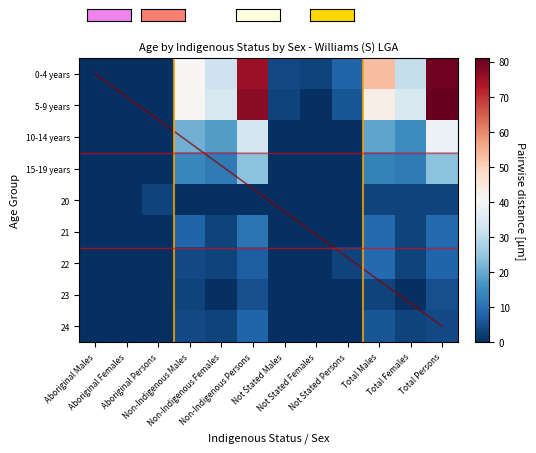

How many values in the 0-4 years series exceed 31?

5